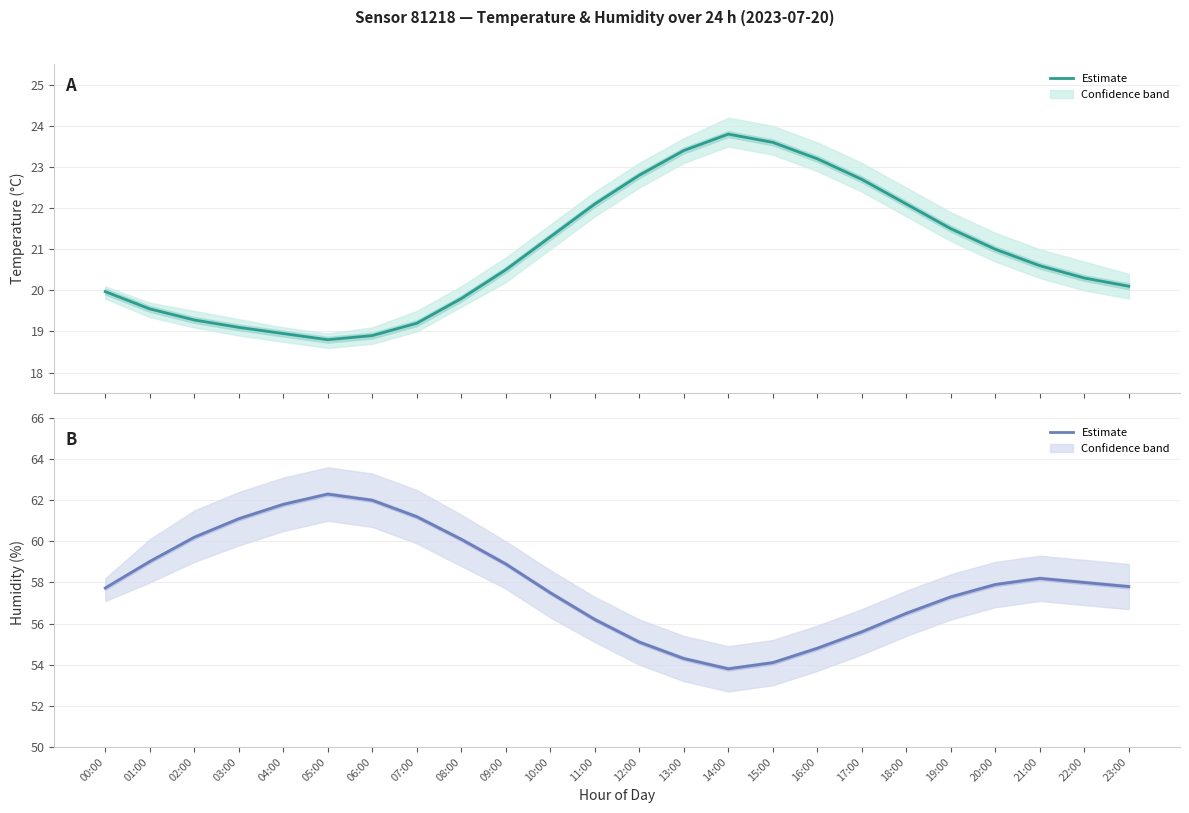

At which label does temperature first exceed 20?

09:00